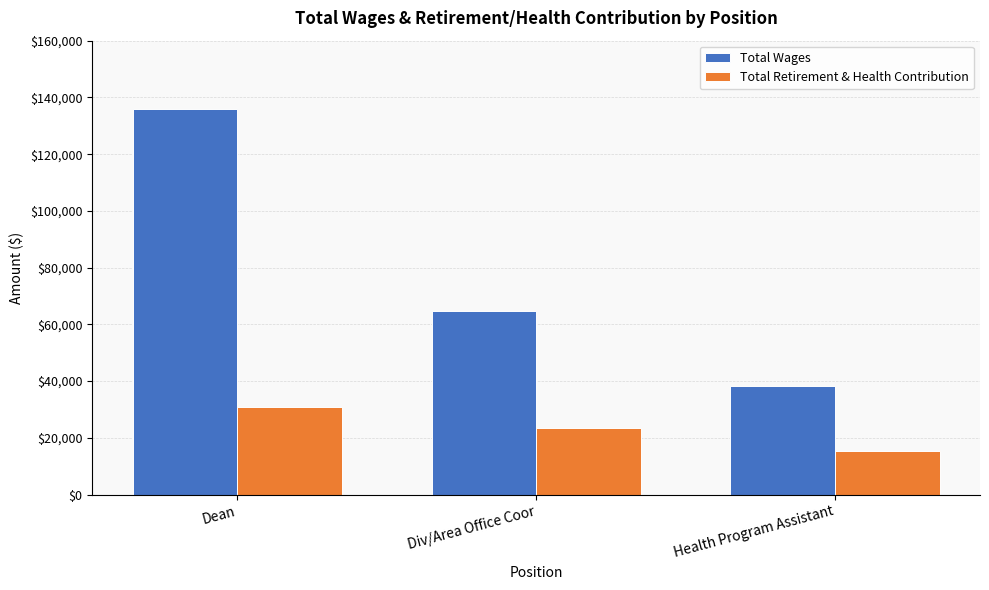

What is the label of the 1st bar from the left?

Dean